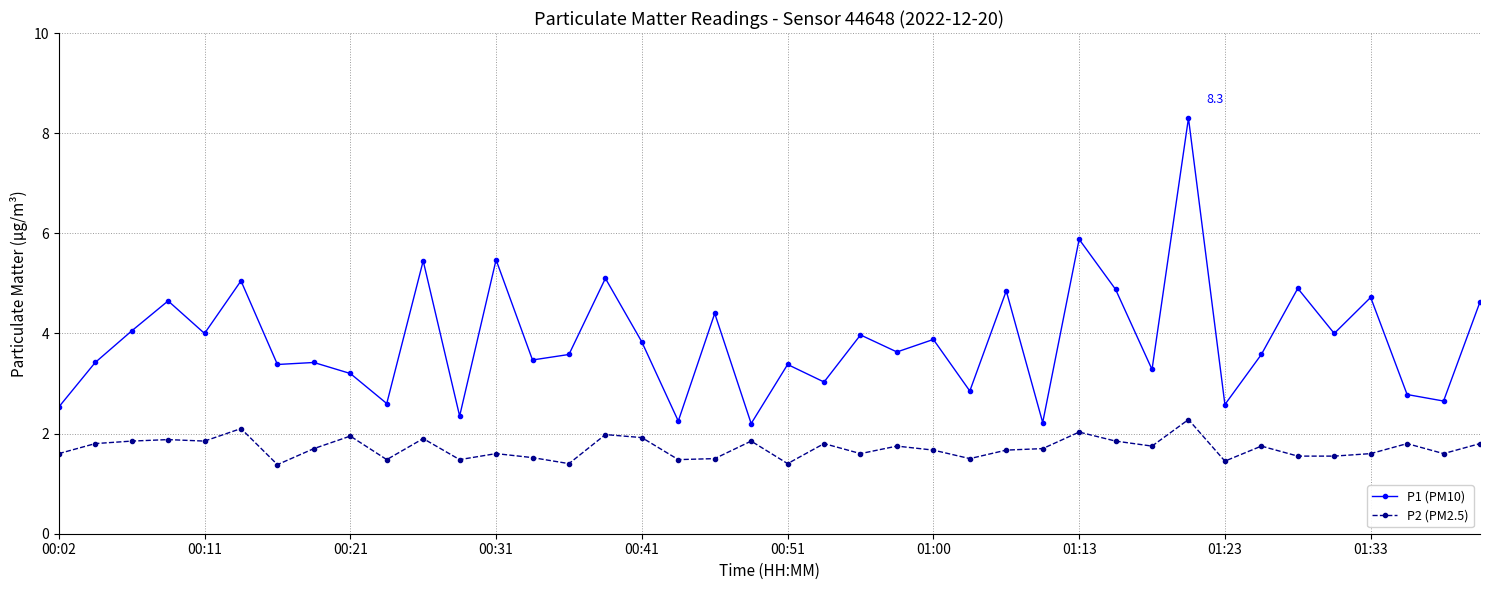

What is the average value of the P1 (PM10) series?

3.9